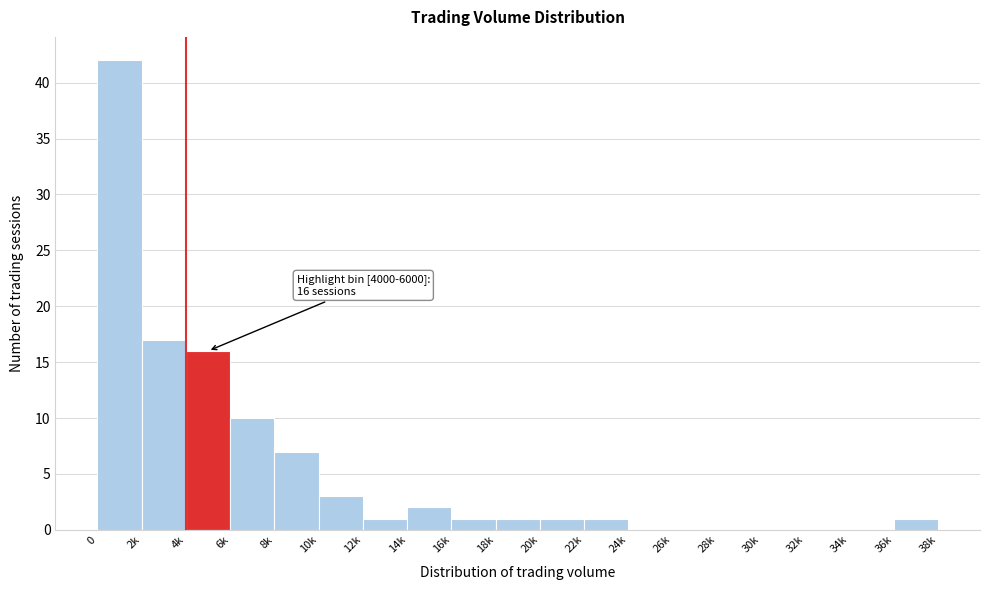

Reading left to right, transcribe all the data shown in this chart.

0=42	2k=17	4k=16	6k=10	8k=7	10k=3	12k=1	14k=2	16k=1	18k=1	20k=1	22k=1	24k=0	26k=0	28k=0	30k=0	32k=0	34k=0	36k=1